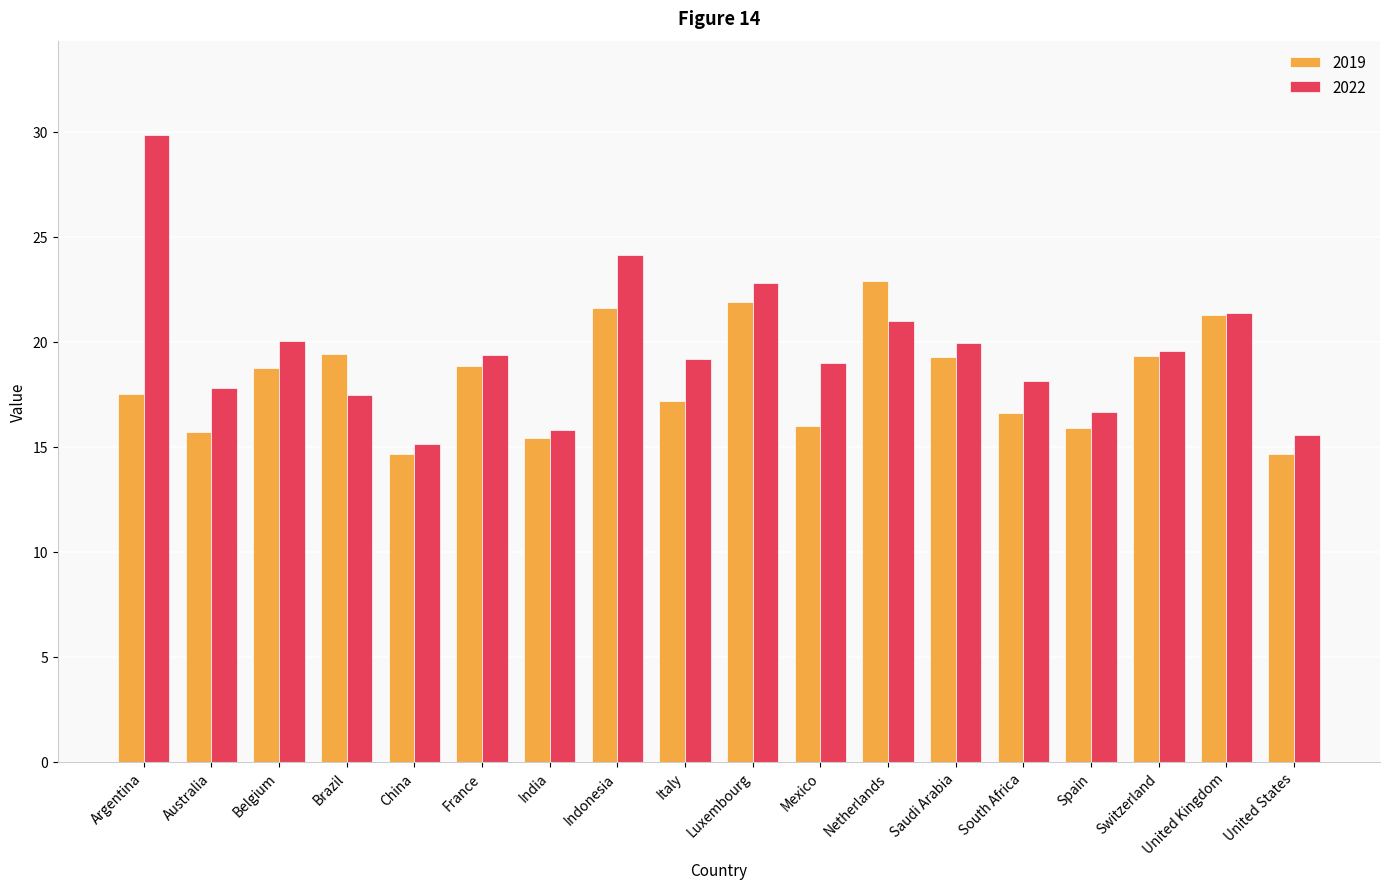

What is the minimum value shown in the chart?

14.6